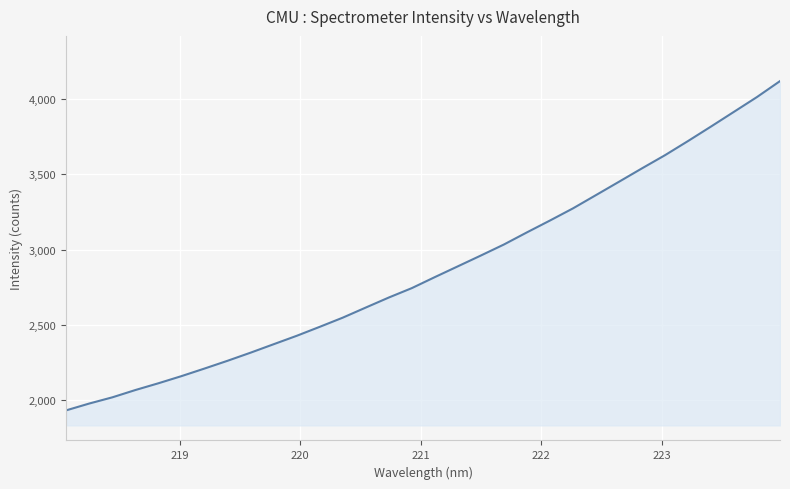

What is the average value?

2868.2